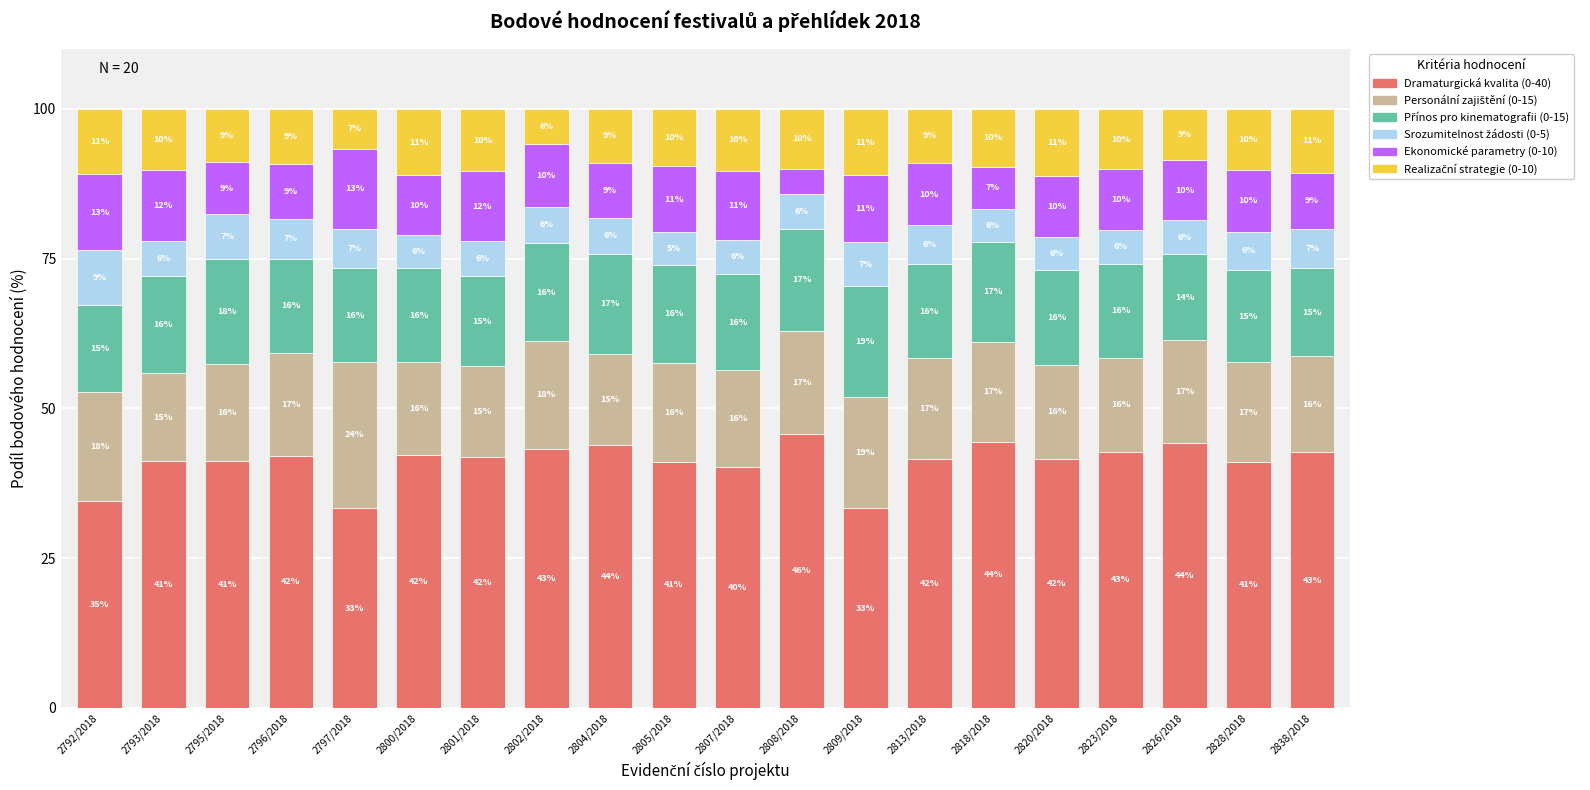

What is the lowest value of the Dramaturgická kvalita (0-40) series?

33.3